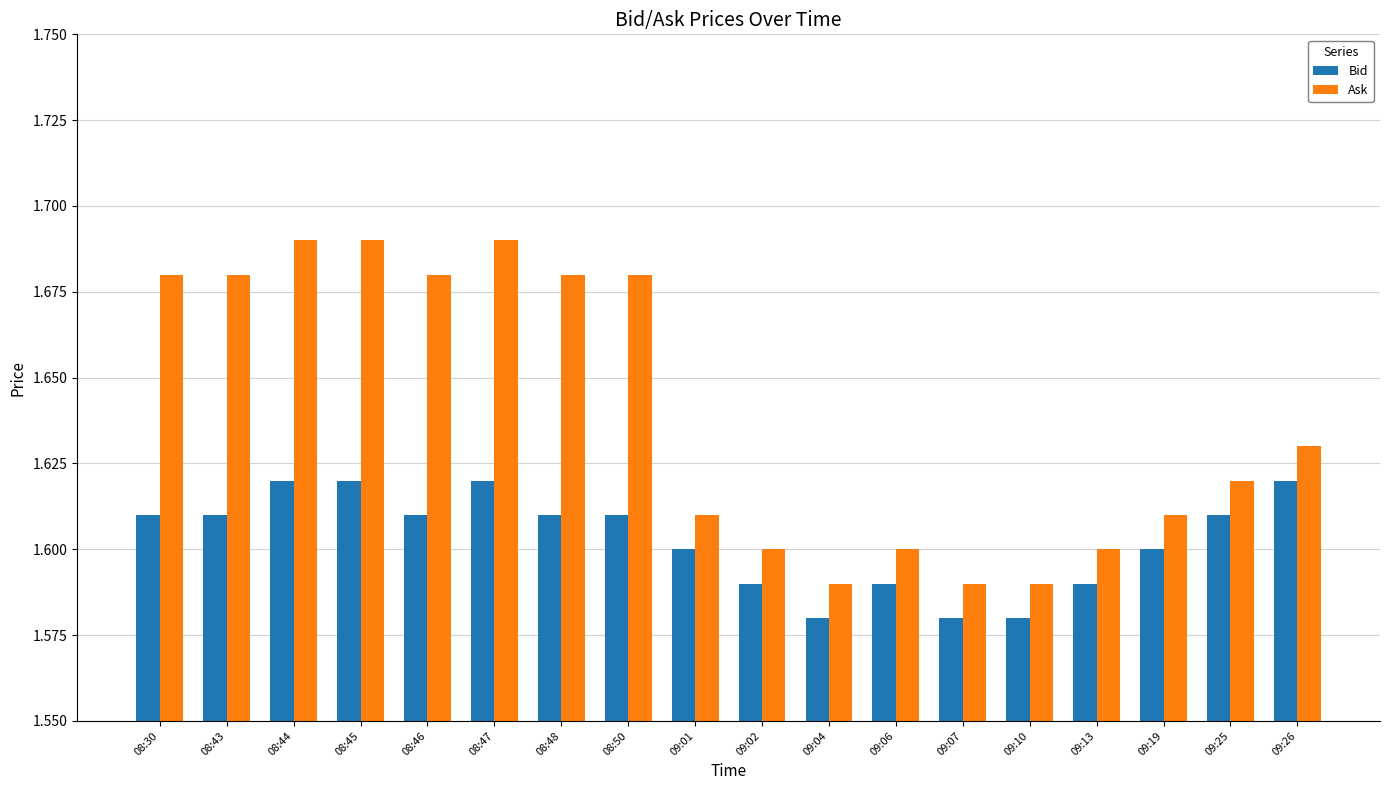

List the series in order of their overall mean, lowest first.

Bid, Ask